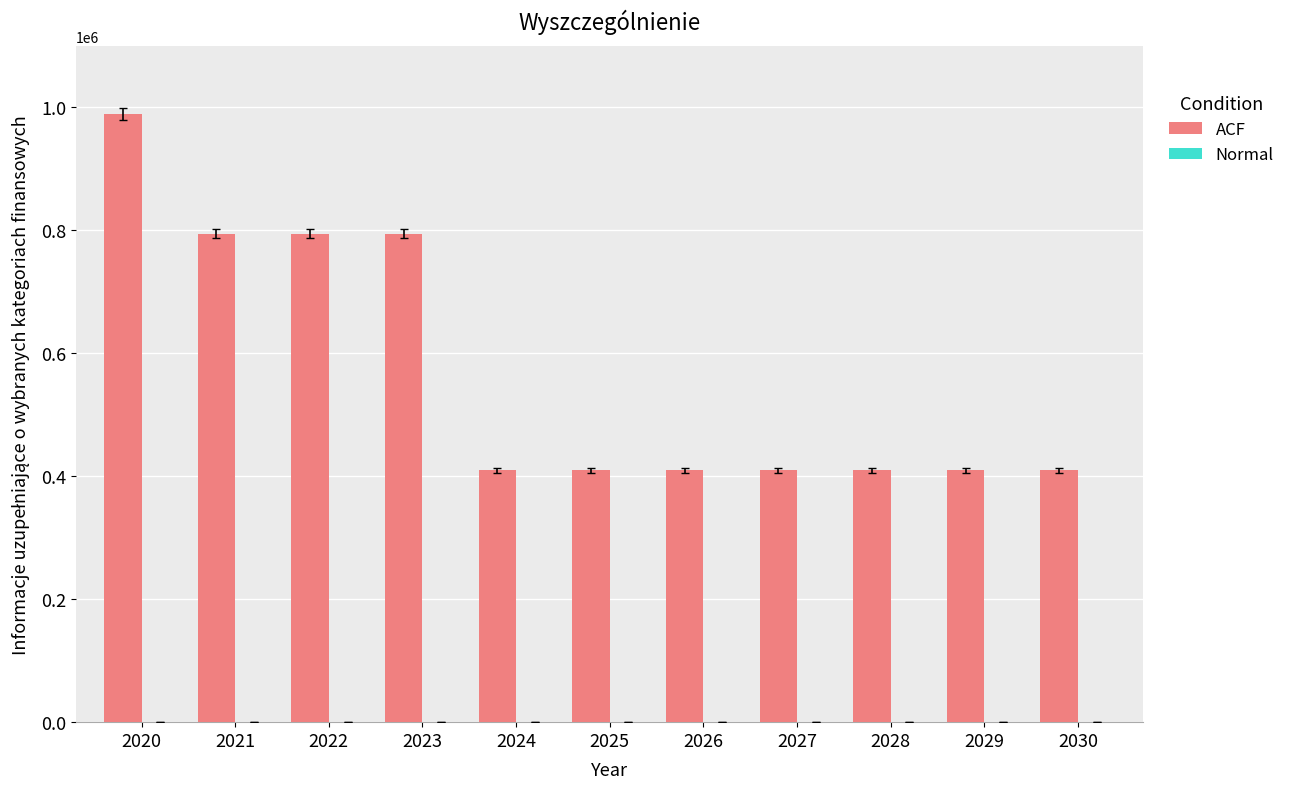

Reading right to left, extract all data points from this chart.

2030=410000	2029=410000	2028=410000	2027=410000	2026=410000	2025=410000	2024=410000	2023=795000	2022=795000	2021=795000	2020=989000